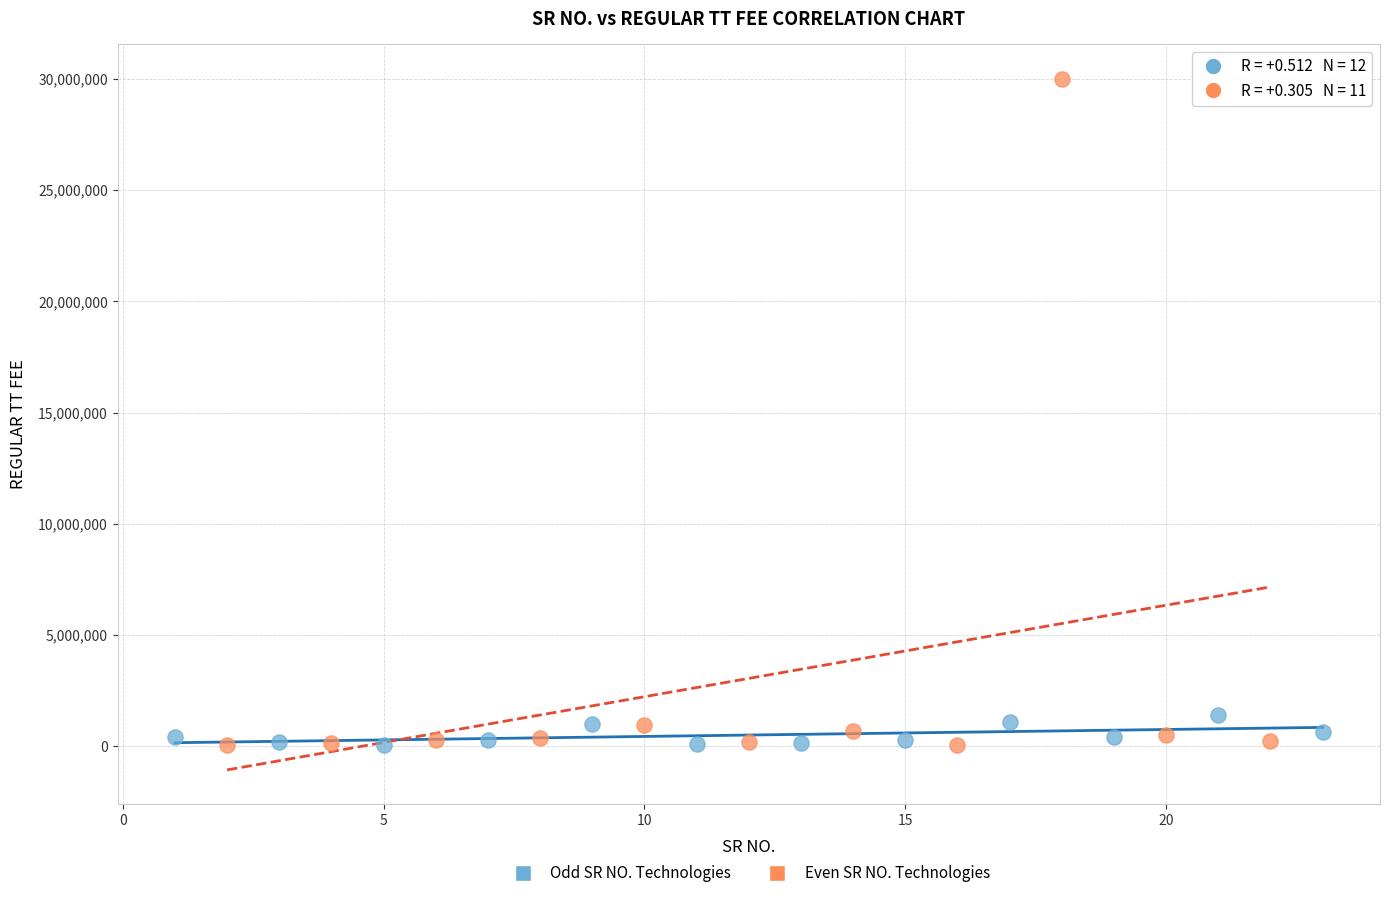

What are all the series names shown in the legend?

Odd SR NO. Technologies, Even SR NO. Technologies